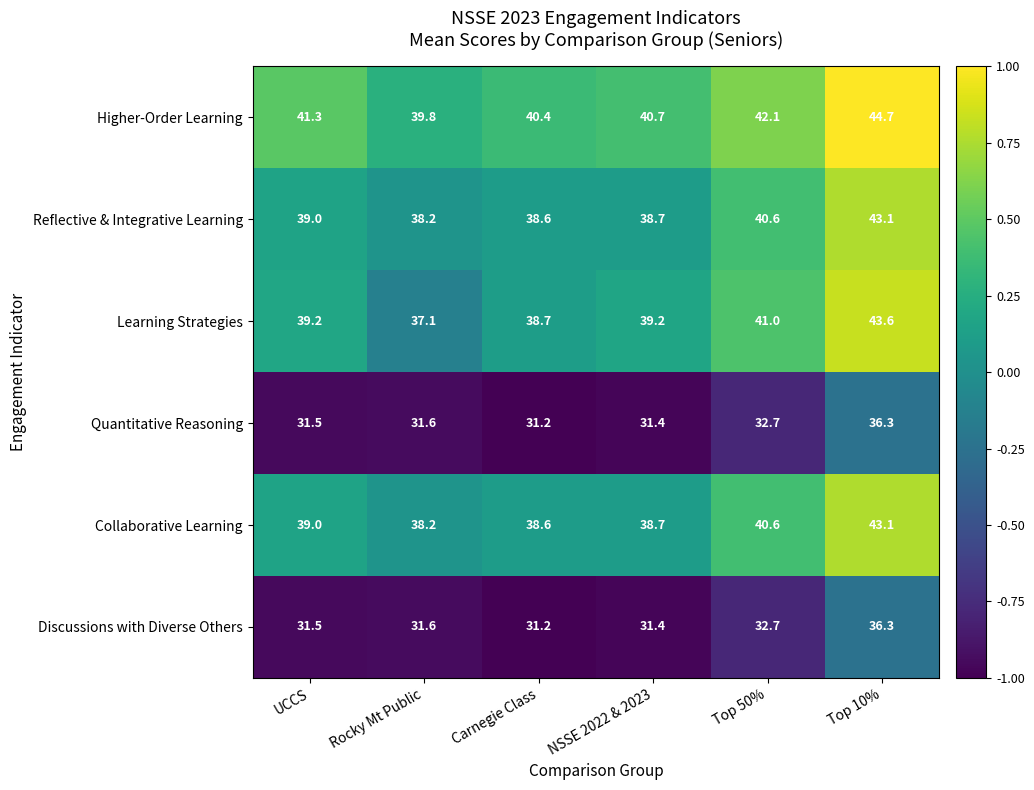

What is the sum of all Reflective & Integrative Learning values?

238.2